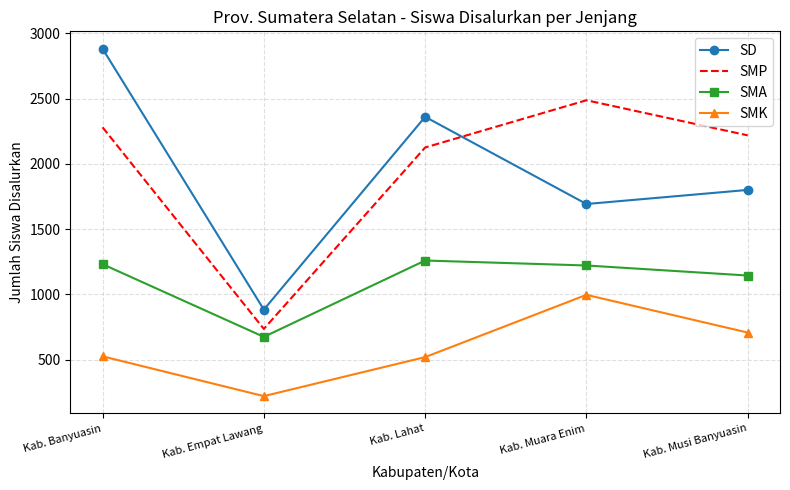

What is the difference between the second highest and minimum values in the SMP series?

1545